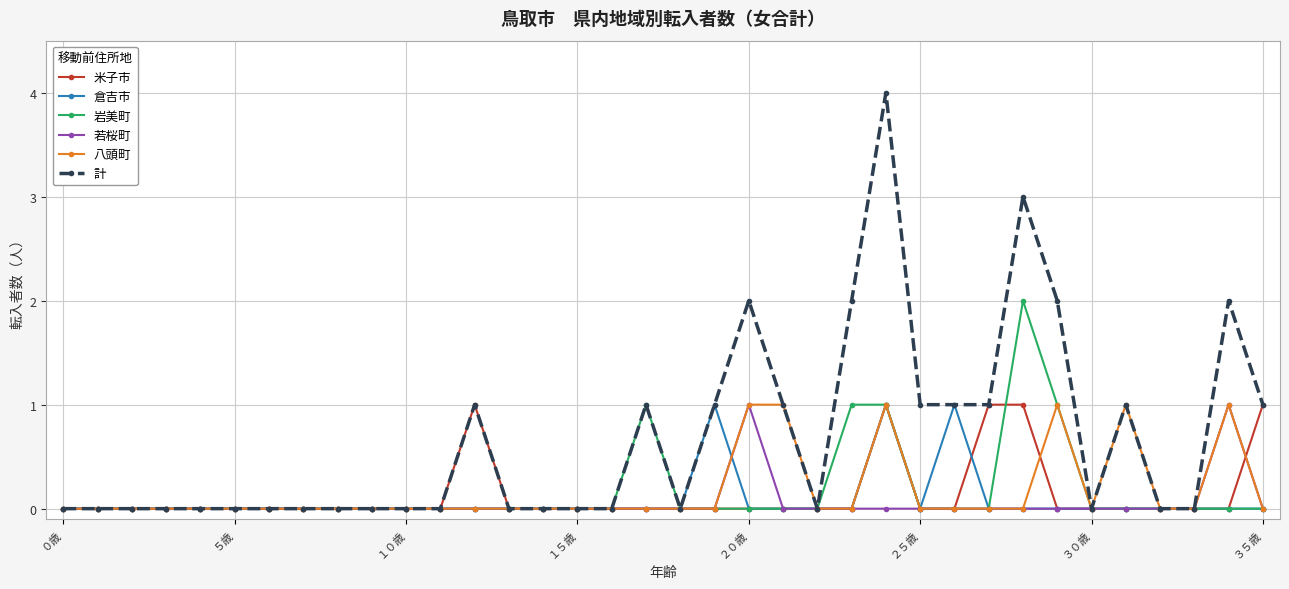

Which series has the largest range (max minus min)?

計